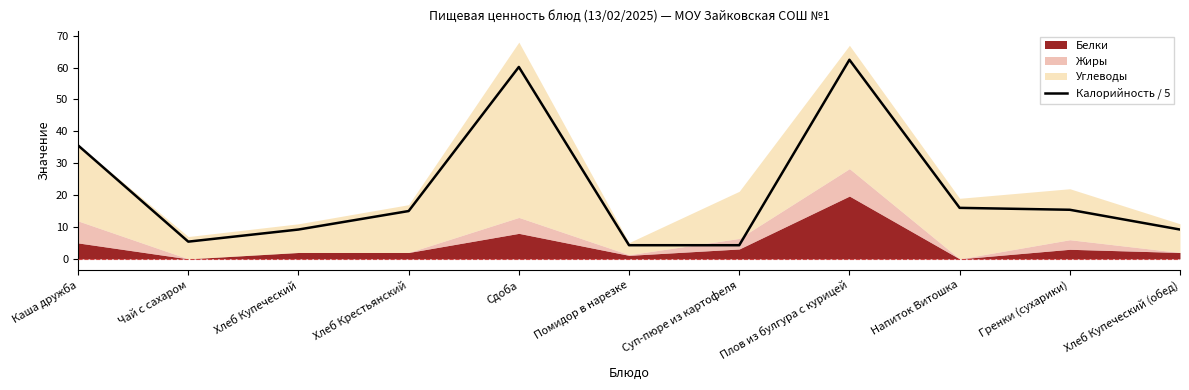

True or false: there are more than 0 points higher than both neighbors.

True